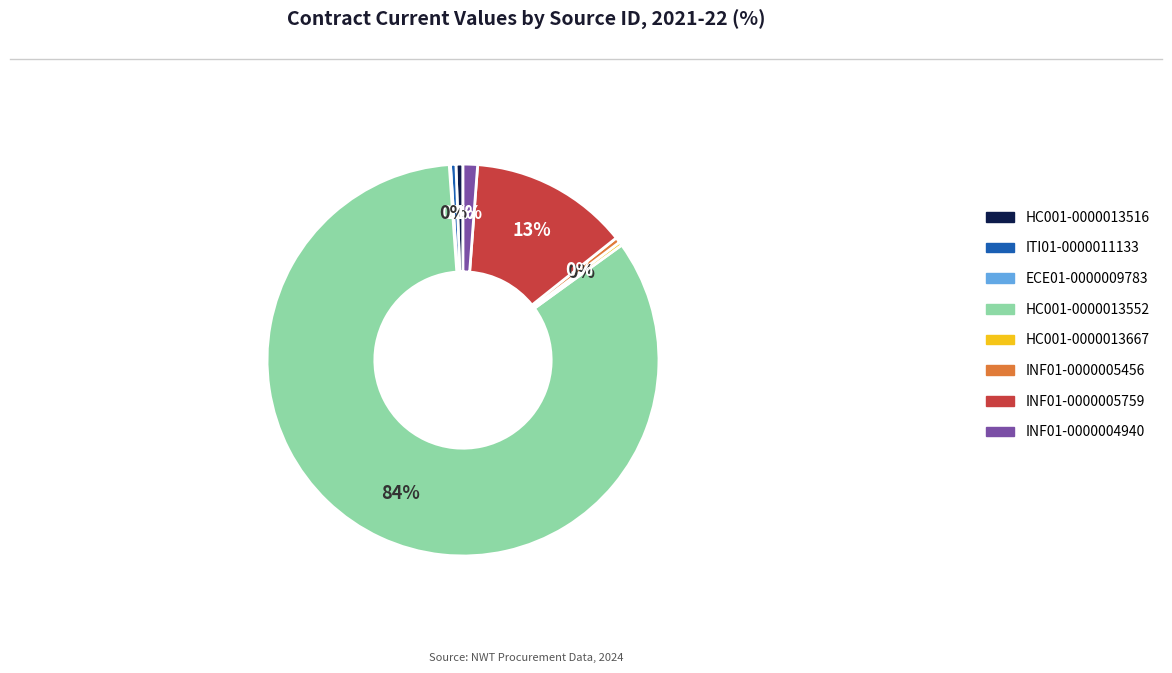

Is there any slice that represents more than half of the pie?

Yes